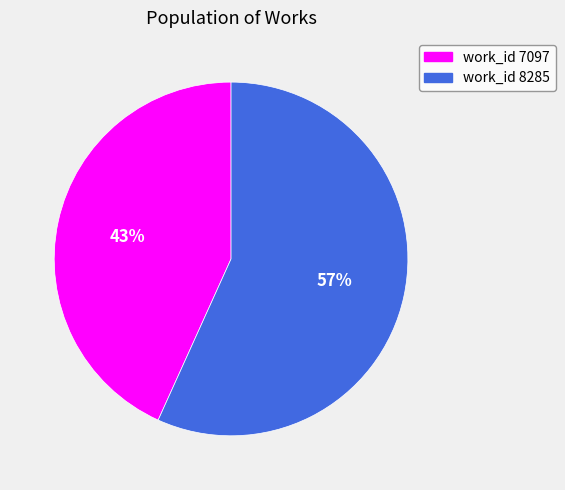

To the nearest percent, what is the difference between the largest and smallest slice percentages?

14%